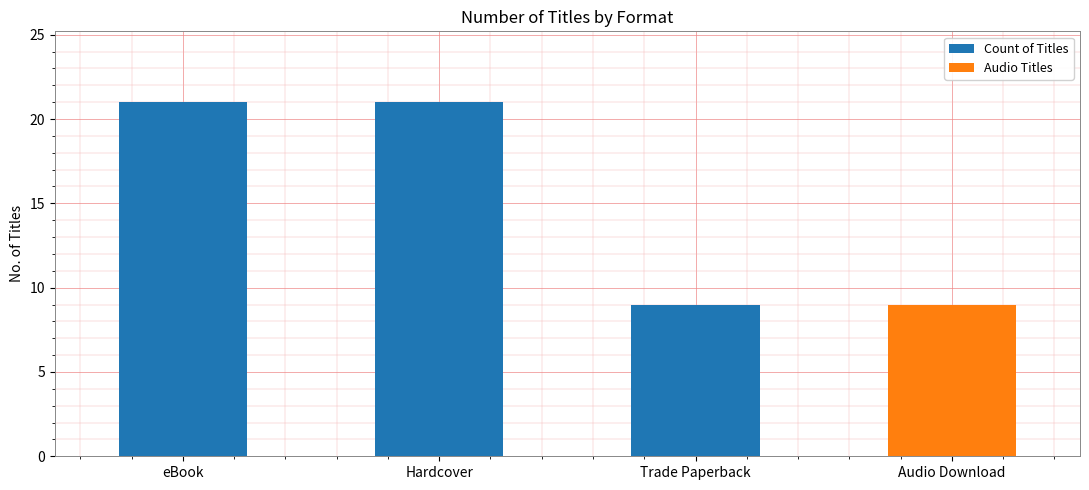

List the labels in order of value, smallest first.

Trade Paperback, Audio Download, eBook, Hardcover